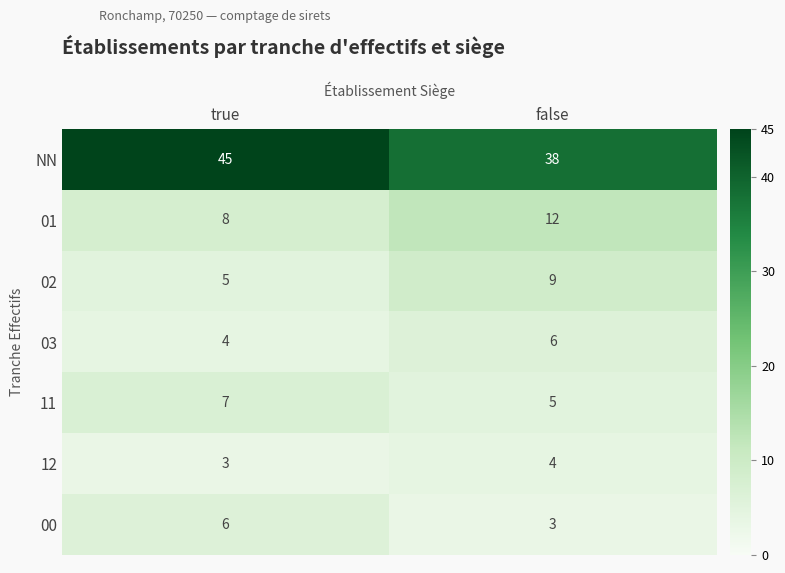

At which category is the sum across all series the highest?

true